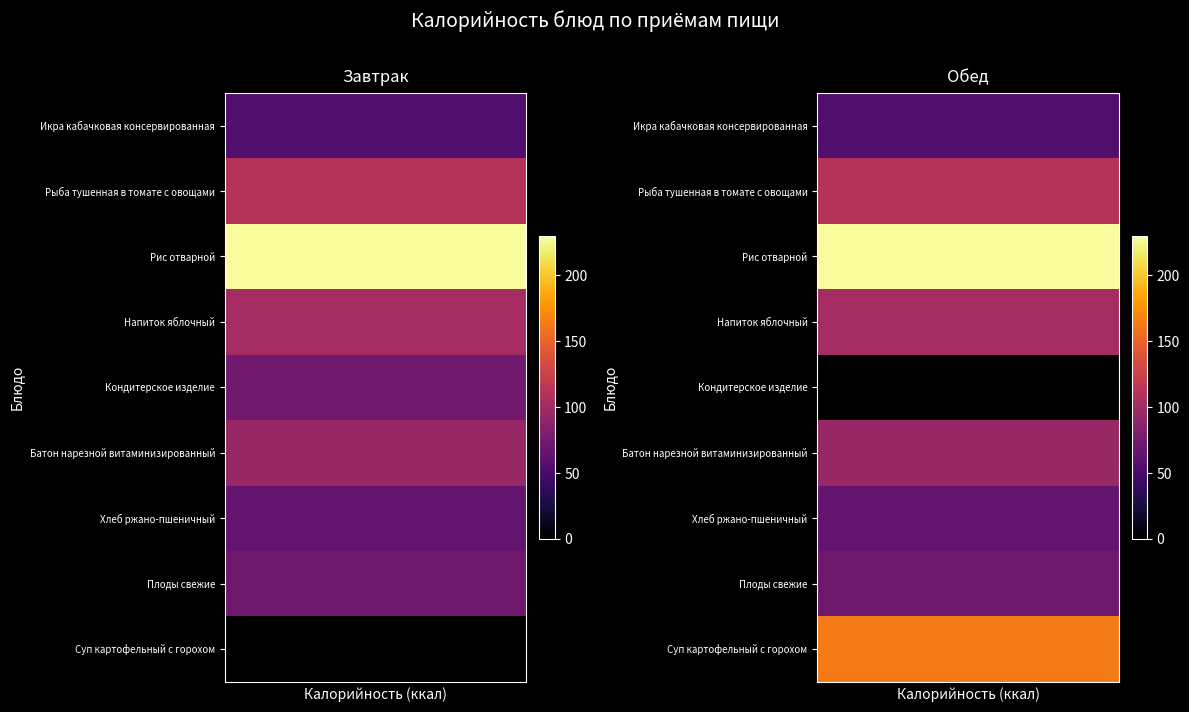

Rank the series at Напиток яблочный from highest to lowest value.

Завтрак, Обед